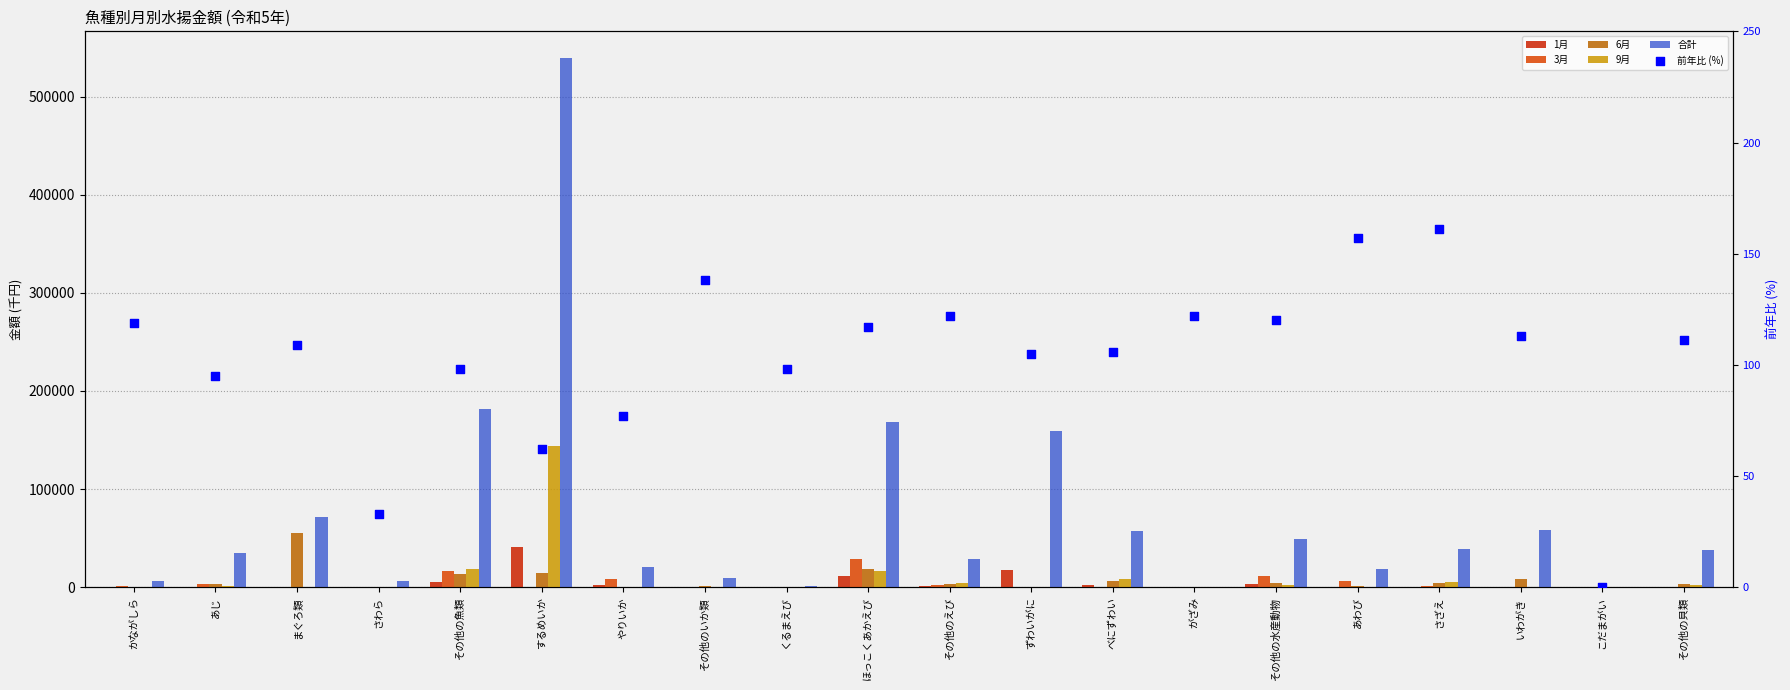

Is the value of 合計 at その他の水産動物 greater than the value of 3月 at あじ?

Yes